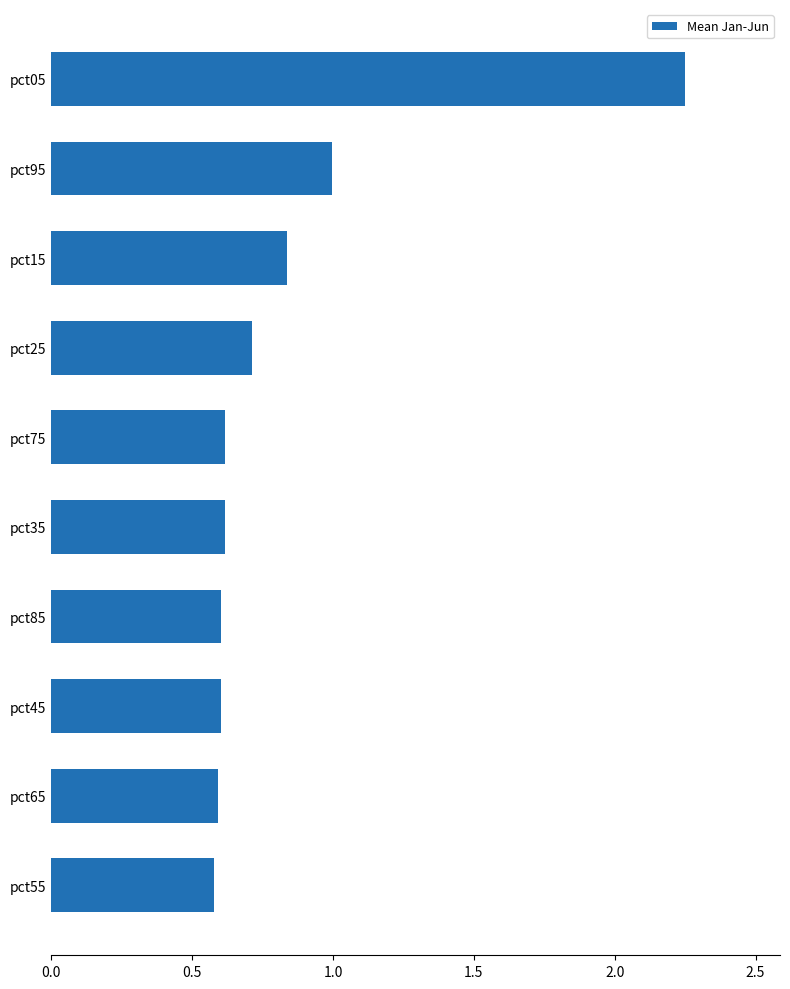

What is the minimum value shown in the chart?

0.6